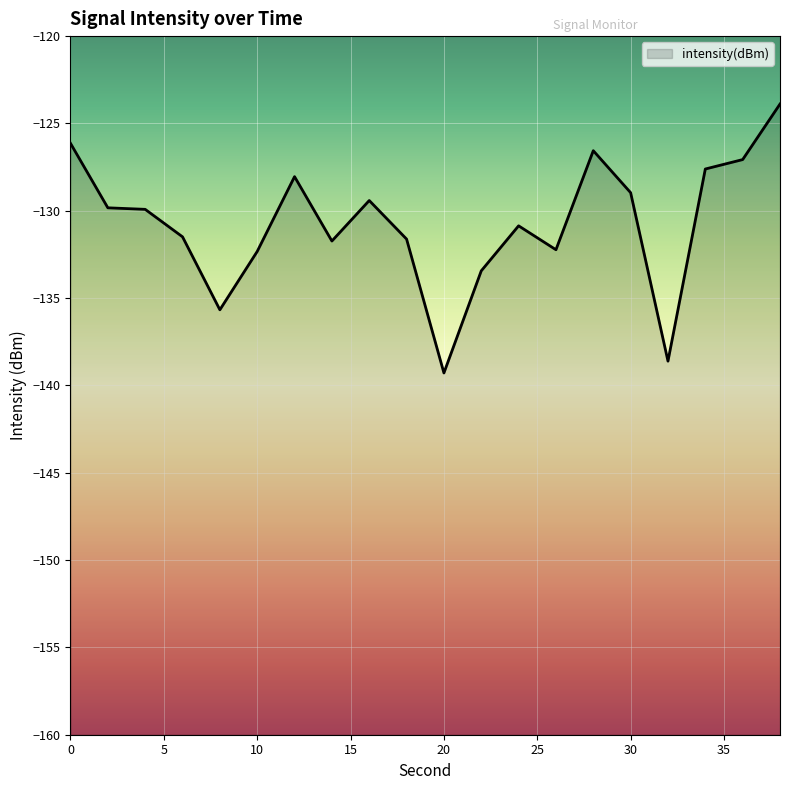

Which category has the lowest value across all series?

20